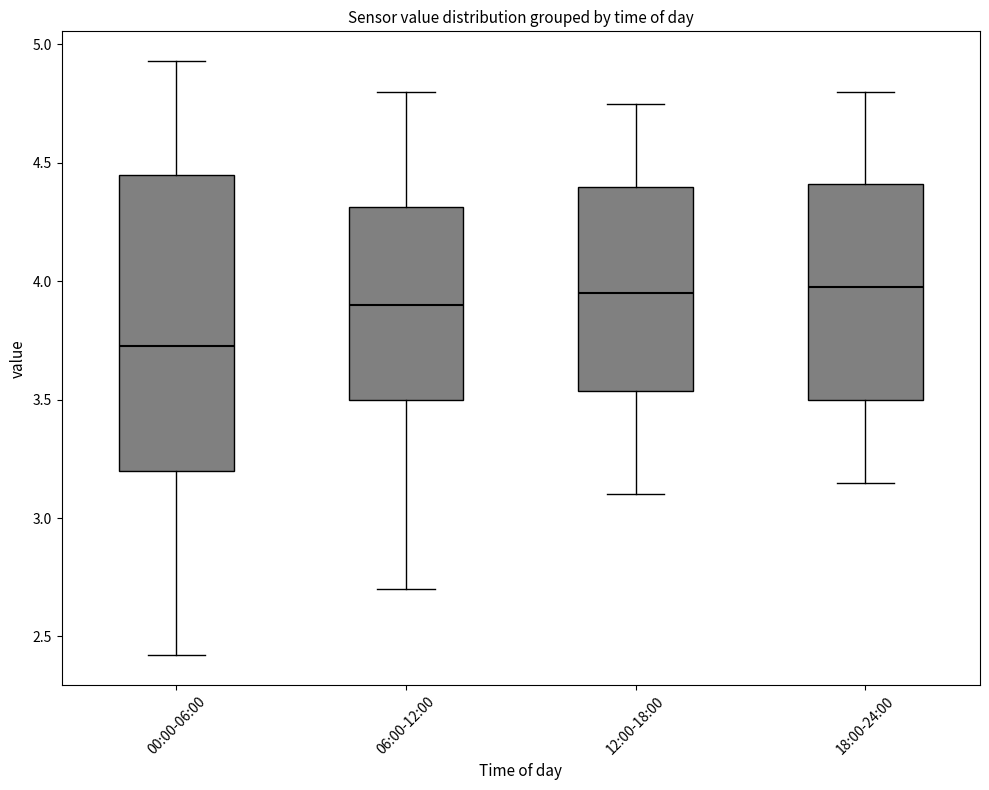

Reading left to right, read every box against the y-axis: the position of its median line, the range the box covers, and the ends of its whiskers. The values are not printed on the chart, so give them approximately, as read against the axis.

00:00-06:00: median 3.75, box 3.20 to 4.45, whiskers 2.40 to 4.95
06:00-12:00: median 3.90, box 3.50 to 4.30, whiskers 2.70 to 4.80
12:00-18:00: median 3.95, box 3.55 to 4.40, whiskers 3.10 to 4.75
18:00-24:00: median 4.00, box 3.50 to 4.40, whiskers 3.15 to 4.80